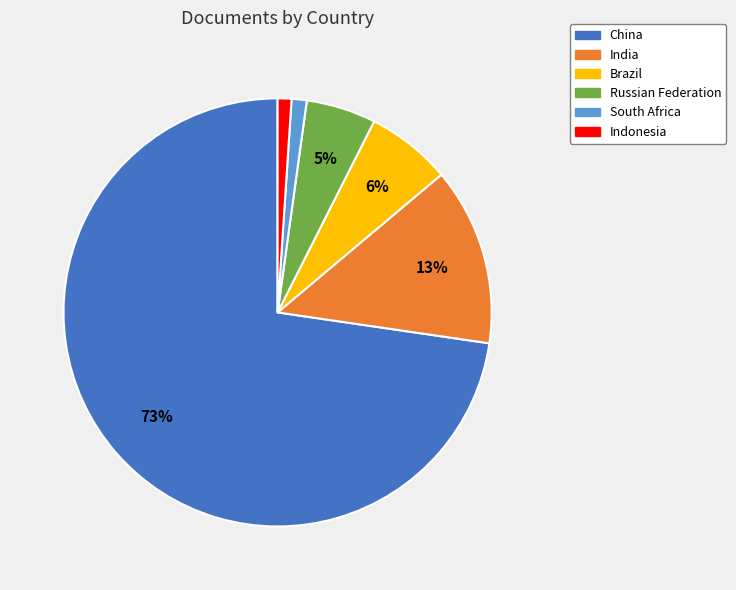

To the nearest percent, what is the difference between the Brazil and South Africa slice percentages?

5%